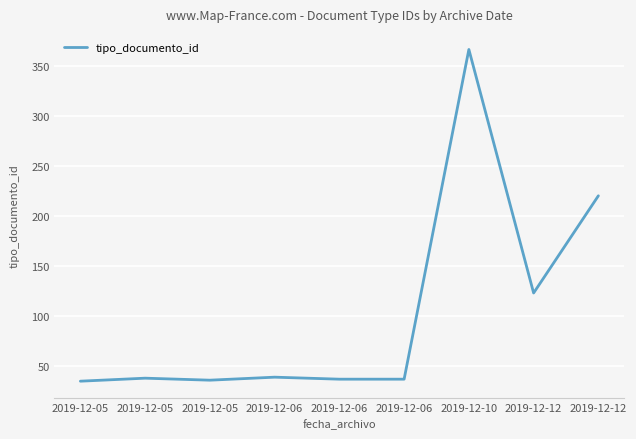

Reading left to right, extract all data points from this chart.

2019-12-05=35	2019-12-05=38	2019-12-05=36	2019-12-06=39	2019-12-06=37	2019-12-06=37	2019-12-10=366	2019-12-12=123	2019-12-12=220